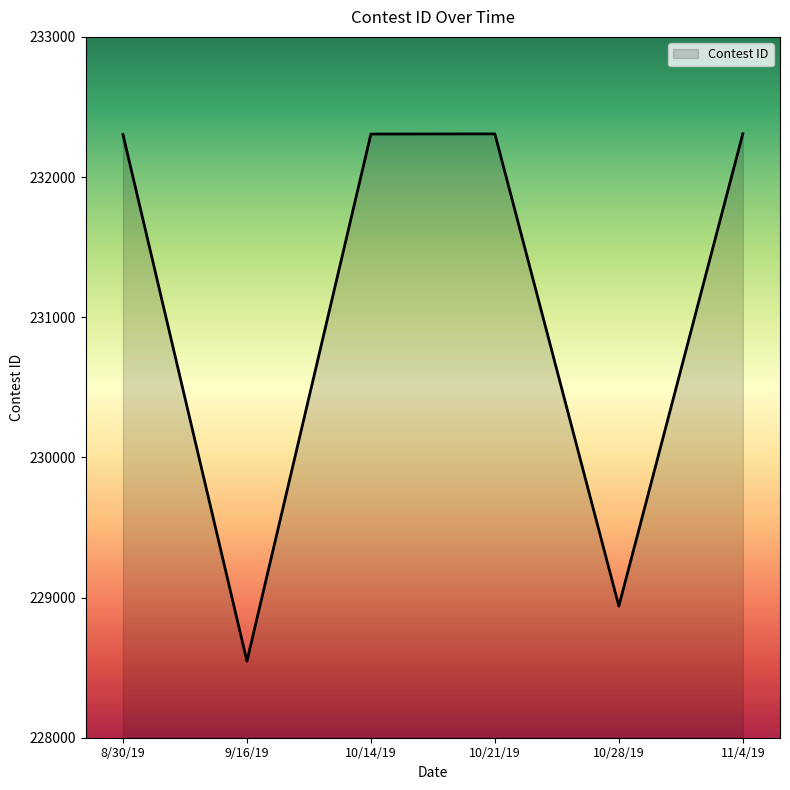

How many lines are shown in the chart?

1